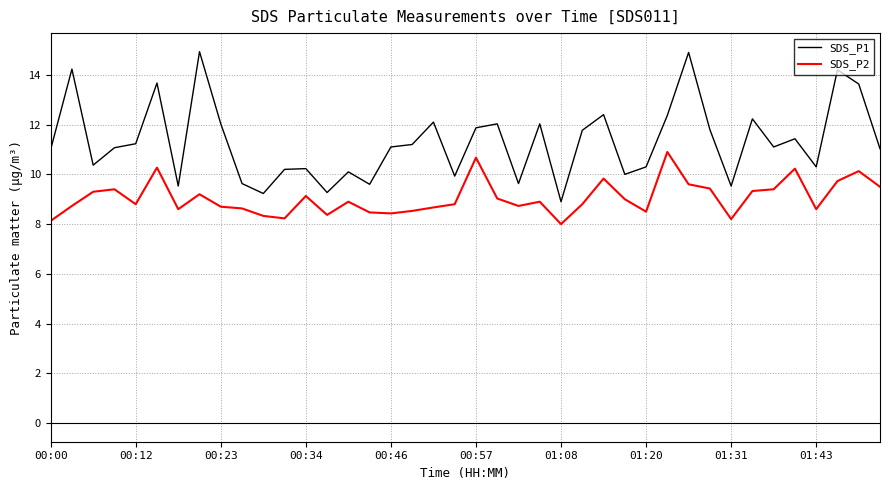

How many distinct data groups are displayed?

2